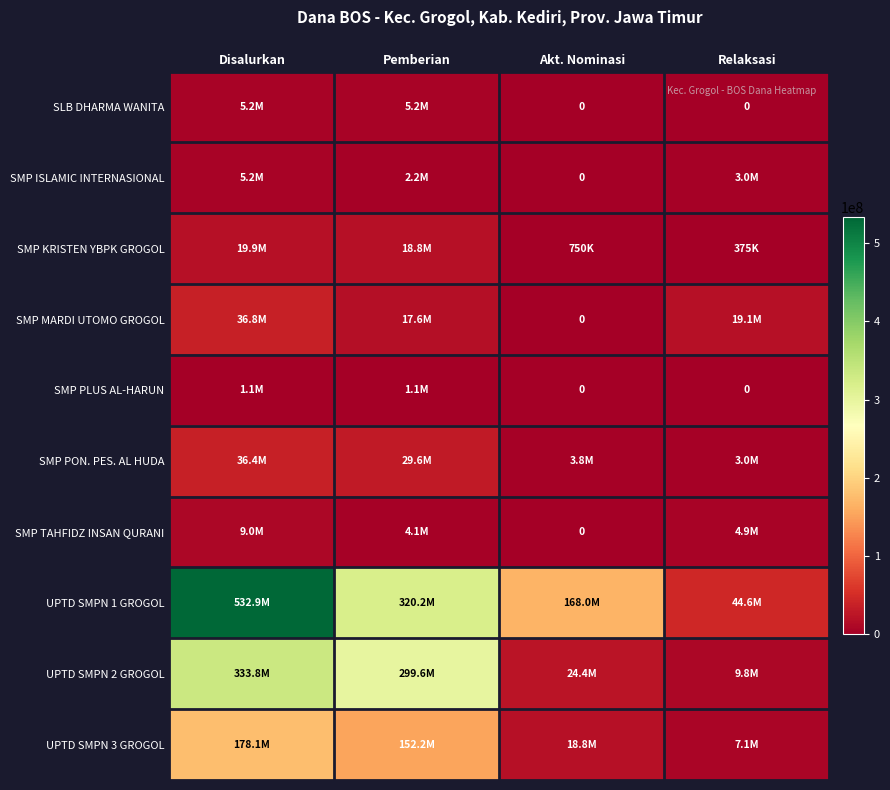

Which series has the widest spread of values?

UPTD SMPN 1 GROGOL